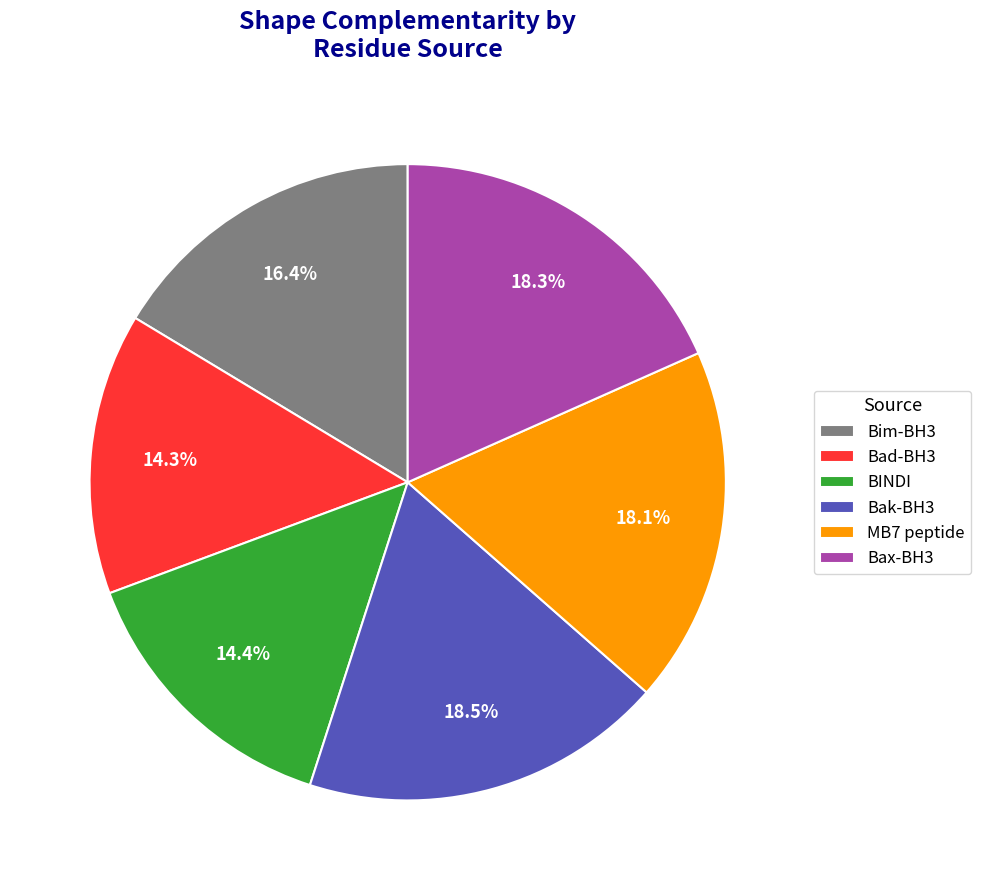

Is there any slice that represents more than half of the pie?

No